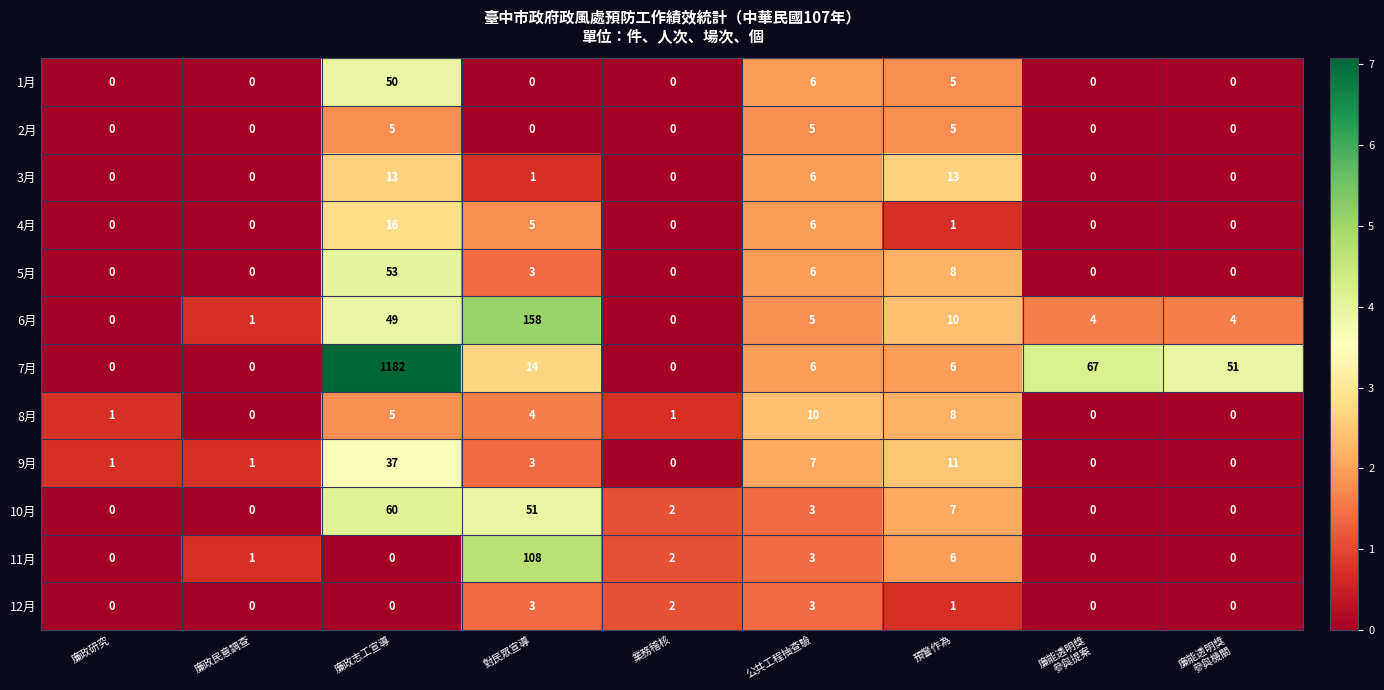

What is the maximum value shown in the chart?

1182